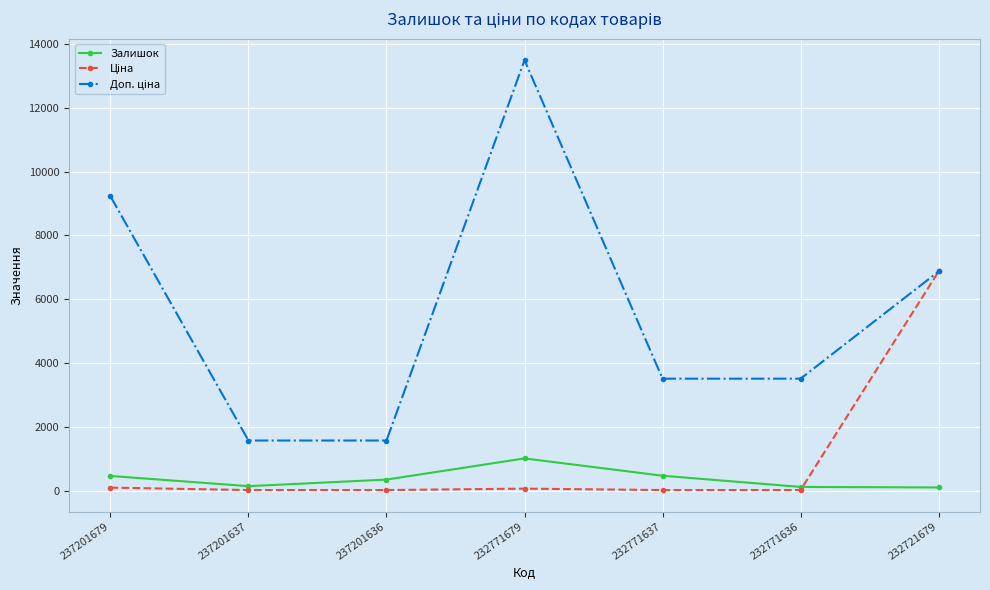

Where is the first local maximum for Залишок?

232771679